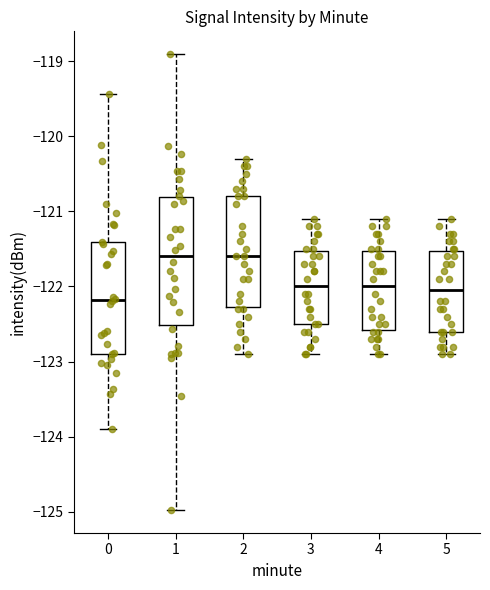

Reading left to right, read every box against the y-axis: the position of its median line, the range the box covers, and the ends of its whiskers. The values are not printed on the chart, so give them approximately, as read against the axis.

0: median -122.2, box -122.9 to -121.4, whiskers -123.9 to -119.4
1: median -121.6, box -122.5 to -120.8, whiskers -125.0 to -118.9
2: median -121.6, box -122.3 to -120.8, whiskers -122.9 to -120.3
3: median -122.0, box -122.5 to -121.5, whiskers -122.9 to -121.1
4: median -122.0, box -122.6 to -121.5, whiskers -122.9 to -121.1
5: median -122.0, box -122.6 to -121.5, whiskers -122.9 to -121.1